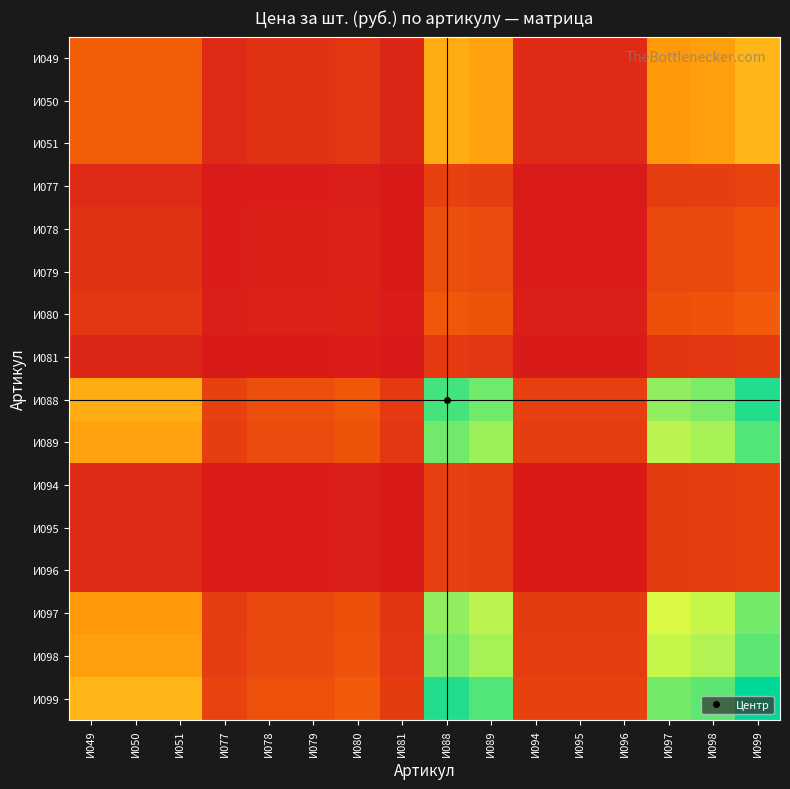

Reading right to left, list all the values displayed in this chart.

И049: И099=1600.0	И098=1406.1	И097=1357.6	И096=232.7	И095=232.7	И094=232.7	И089=1430.3	И088=1527.3	И081=198.8	И080=363.6	И079=315.2	И078=315.2	И077=242.4	И051=775.8	И050=775.8	И049=775.8
И050: И099=1600.0	И098=1406.1	И097=1357.6	И096=232.7	И095=232.7	И094=232.7	И089=1430.3	И088=1527.3	И081=198.8	И080=363.6	И079=315.2	И078=315.2	И077=242.4	И051=775.8	И050=775.8	И049=775.8
И051: И099=1600.0	И098=1406.1	И097=1357.6	И096=232.7	И095=232.7	И094=232.7	И089=1430.3	И088=1527.3	И081=198.8	И080=363.6	И079=315.2	И078=315.2	И077=242.4	И051=775.8	И050=775.8	И049=775.8
И077: И099=500.0	И098=439.4	И097=424.2	И096=72.7	И095=72.7	И094=72.7	И089=447.0	И088=477.3	И081=62.1	И080=113.6	И079=98.5	И078=98.5	И077=75.8	И051=242.4	И050=242.4	И049=242.4
И078: И099=650.0	И098=571.2	И097=551.5	И096=94.5	И095=94.5	И094=94.5	И089=581.1	И088=620.5	И081=80.8	И080=147.7	И079=128.0	И078=128.0	И077=98.5	И051=315.2	И050=315.2	И049=315.2
И079: И099=650.0	И098=571.2	И097=551.5	И096=94.5	И095=94.5	И094=94.5	И089=581.1	И088=620.5	И081=80.8	И080=147.7	И079=128.0	И078=128.0	И077=98.5	И051=315.2	И050=315.2	И049=315.2
И080: И099=750.0	И098=659.1	И097=636.4	И096=109.1	И095=109.1	И094=109.1	И089=670.5	И088=715.9	И081=93.2	И080=170.5	И079=147.7	И078=147.7	И077=113.6	И051=363.6	И050=363.6	И049=363.6
И081: И099=410.0	И098=360.3	И097=347.9	И096=59.6	И095=59.6	И094=59.6	И089=366.5	И088=391.4	И081=50.9	И080=93.2	И079=80.8	И078=80.8	И077=62.1	И051=198.8	И050=198.8	И049=198.8
И088: И099=3150.0	И098=2768.2	И097=2672.7	И096=458.2	И095=458.2	И094=458.2	И089=2815.9	И088=3006.8	И081=391.4	И080=715.9	И079=620.5	И078=620.5	И077=477.3	И051=1527.3	И050=1527.3	И049=1527.3
И089: И099=2950.0	И098=2592.4	И097=2503.0	И096=429.1	И095=429.1	И094=429.1	И089=2637.1	И088=2815.9	И081=366.5	И080=670.5	И079=581.1	И078=581.1	И077=447.0	И051=1430.3	И050=1430.3	И049=1430.3
И094: И099=480.0	И098=421.8	И097=407.3	И096=69.8	И095=69.8	И094=69.8	И089=429.1	И088=458.2	И081=59.6	И080=109.1	И079=94.5	И078=94.5	И077=72.7	И051=232.7	И050=232.7	И049=232.7
И095: И099=480.0	И098=421.8	И097=407.3	И096=69.8	И095=69.8	И094=69.8	И089=429.1	И088=458.2	И081=59.6	И080=109.1	И079=94.5	И078=94.5	И077=72.7	И051=232.7	И050=232.7	И049=232.7
И096: И099=480.0	И098=421.8	И097=407.3	И096=69.8	И095=69.8	И094=69.8	И089=429.1	И088=458.2	И081=59.6	И080=109.1	И079=94.5	И078=94.5	И077=72.7	И051=232.7	И050=232.7	И049=232.7
И097: И099=2800.0	И098=2460.6	И097=2375.8	И096=407.3	И095=407.3	И094=407.3	И089=2503.0	И088=2672.7	И081=347.9	И080=636.4	И079=551.5	И078=551.5	И077=424.2	И051=1357.6	И050=1357.6	И049=1357.6
И098: И099=2900.0	И098=2548.5	И097=2460.6	И096=421.8	И095=421.8	И094=421.8	И089=2592.4	И088=2768.2	И081=360.3	И080=659.1	И079=571.2	И078=571.2	И077=439.4	И051=1406.1	И050=1406.1	И049=1406.1
И099: И099=3300.0	И098=2900.0	И097=2800.0	И096=480.0	И095=480.0	И094=480.0	И089=2950.0	И088=3150.0	И081=410.0	И080=750.0	И079=650.0	И078=650.0	И077=500.0	И051=1600.0	И050=1600.0	И049=1600.0